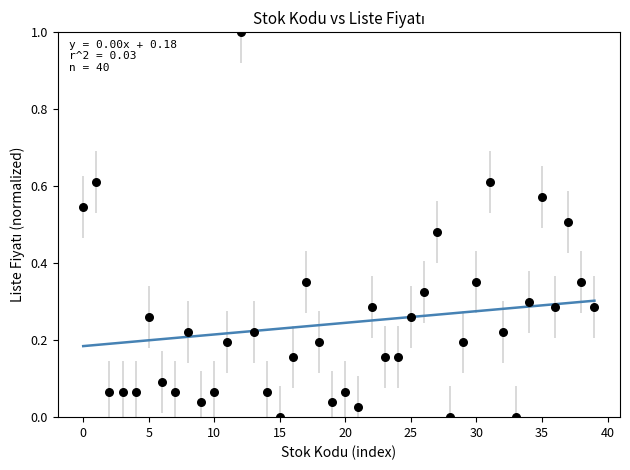

What is the range of Y values (max minus min)?

1.0